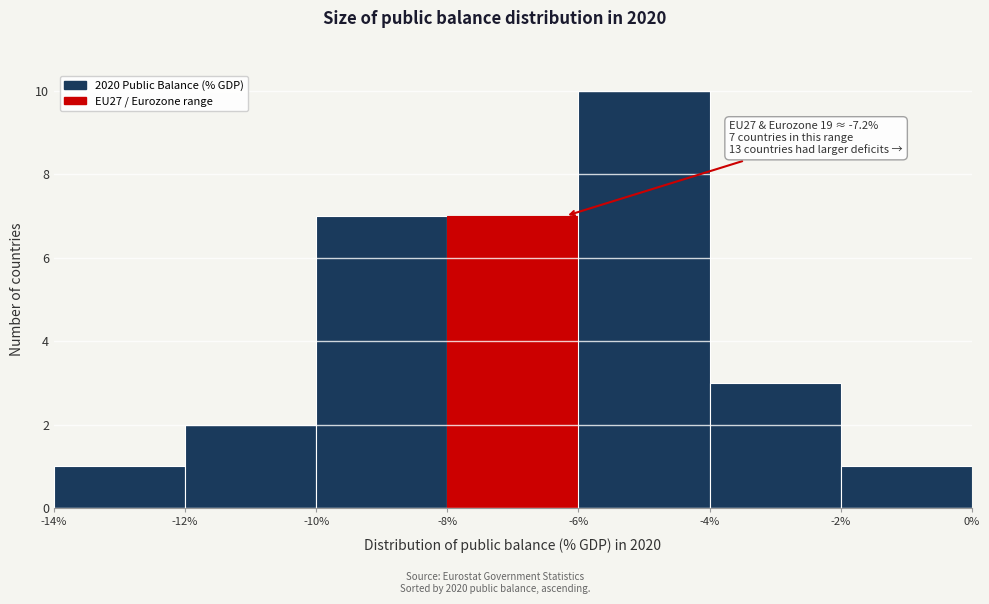

Which range on the x-axis has the tallest bar?

-6% to -4%